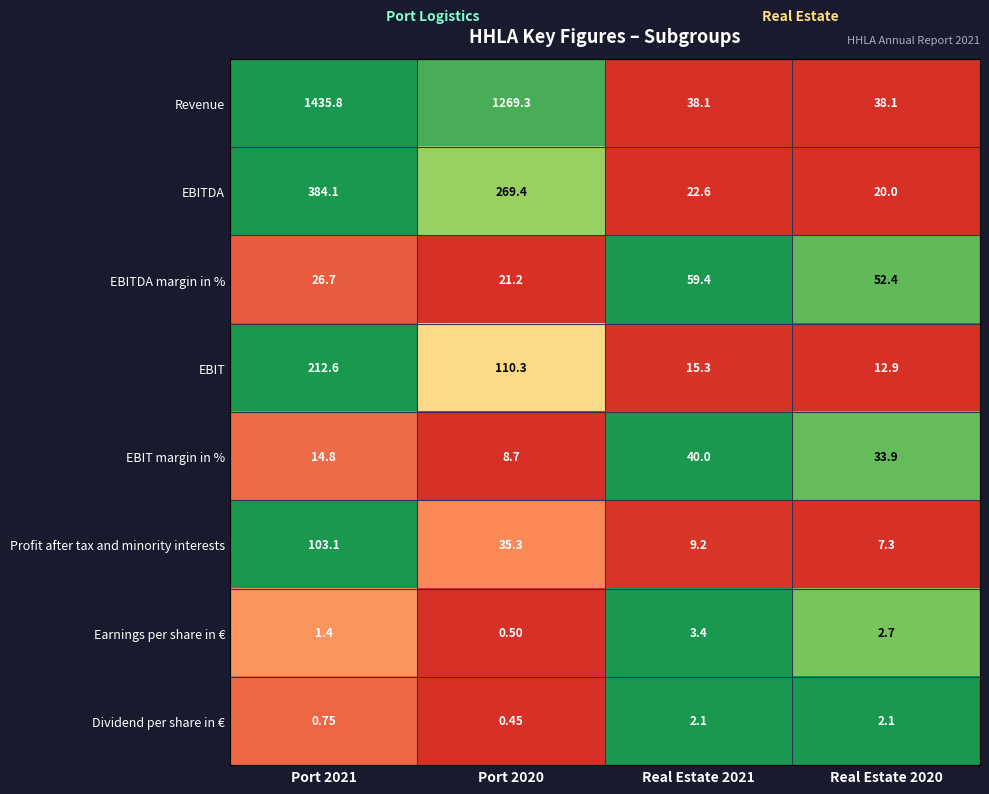

Is the value of Earnings per share in € at Real Estate 2020 greater than the value of Dividend per share in € at Port 2021?

Yes